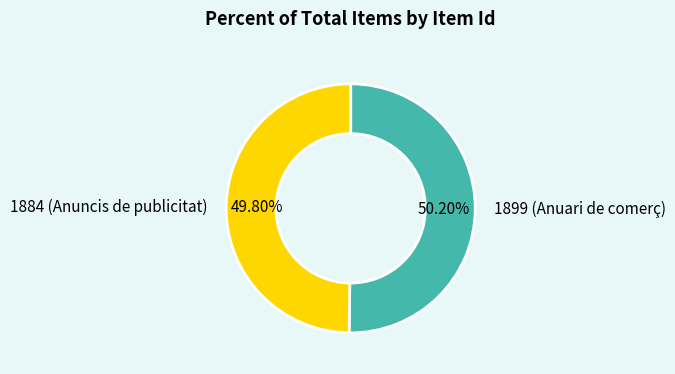

Approximately how many times larger is the value at 1884 (Anuncis de publicitat) compared to 1899 (Anuari de comerç)?

1.0